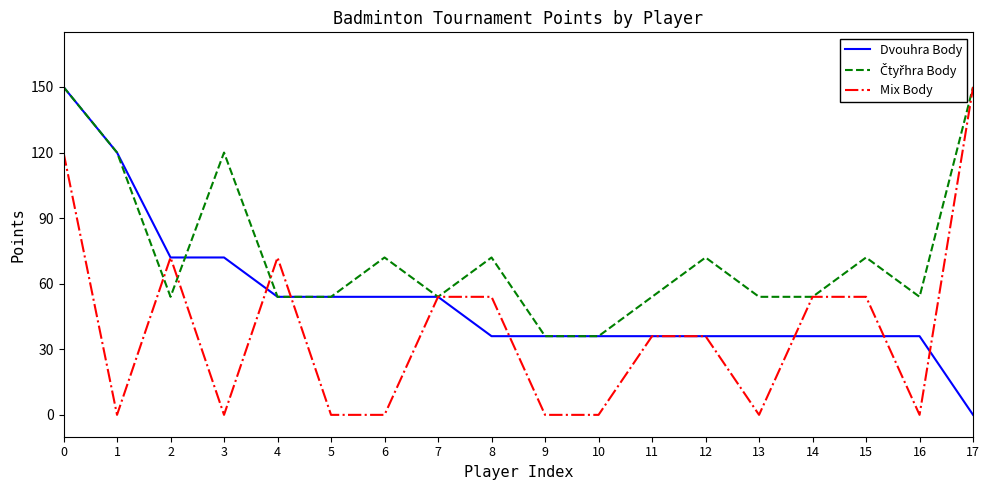

What is the maximum value shown in the chart?

150